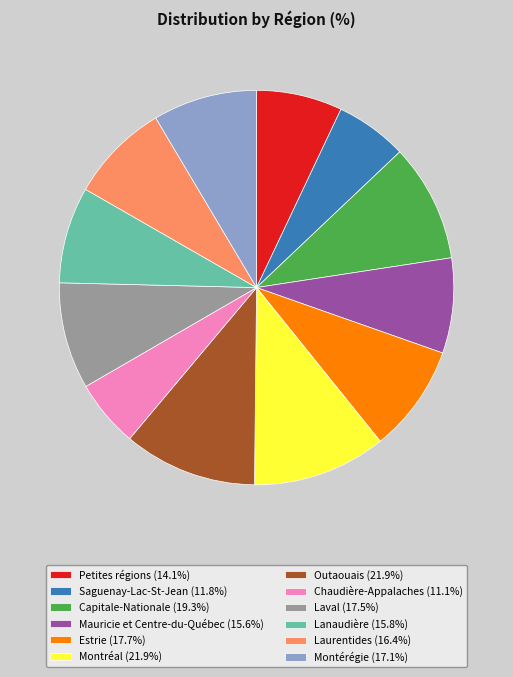

What is the ratio of the value at Petites régions to the value at Outaouais?

0.6